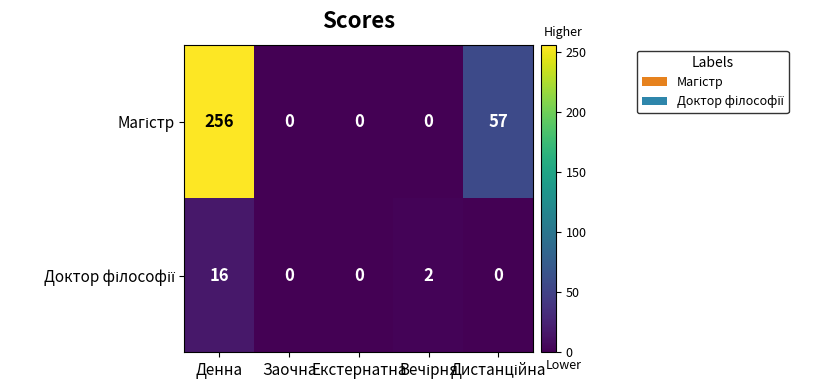

Which label corresponds to the largest value in the chart?

Денна